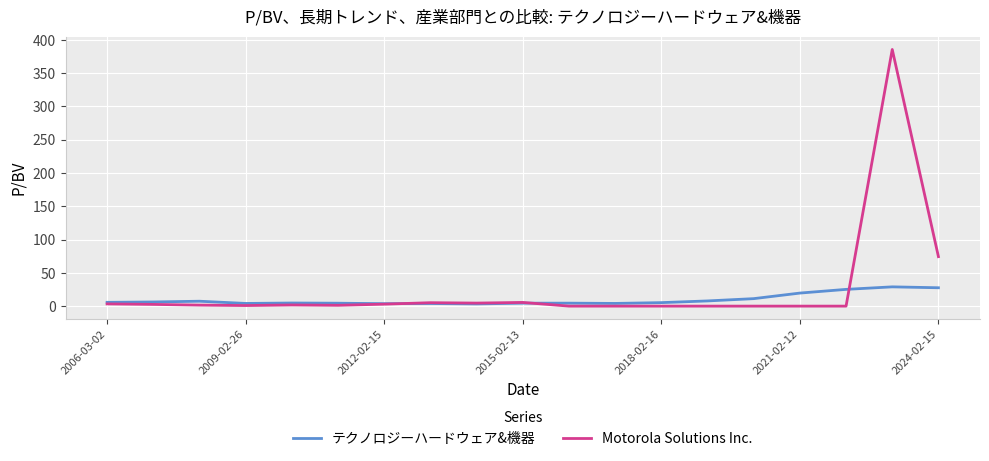

Rank the series by their maximum value, from lowest to highest.

テクノロジーハードウェア&機器, Motorola Solutions Inc.